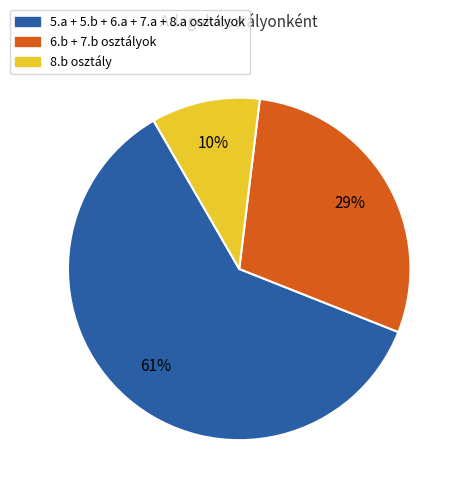

Which slice is the smallest?

8.b osztály